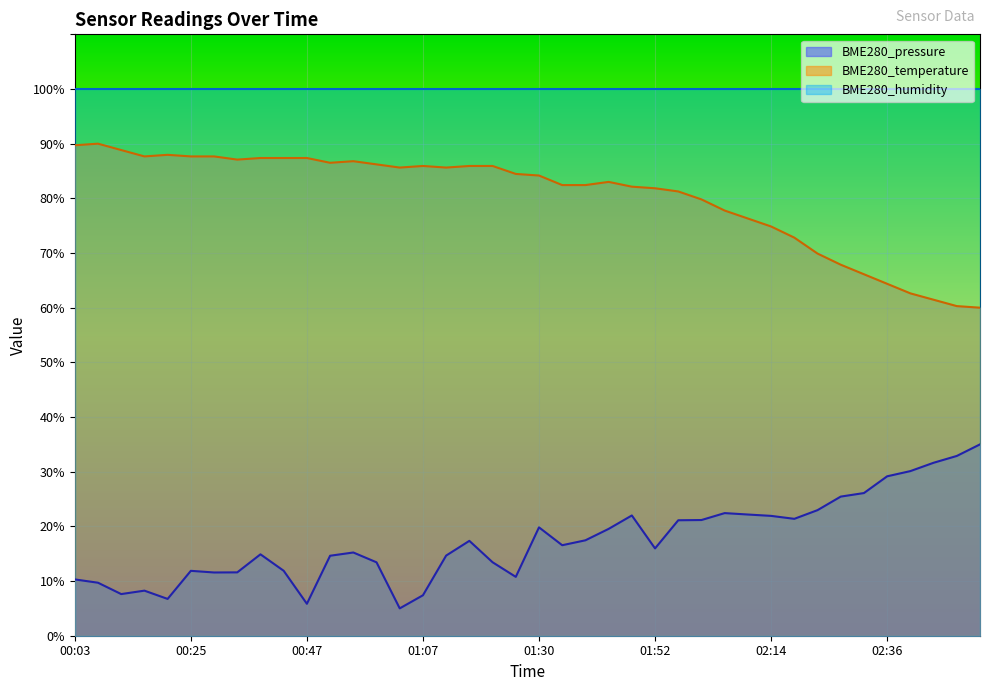

What is the difference between the highest and lowest values at 01:52?

84.0